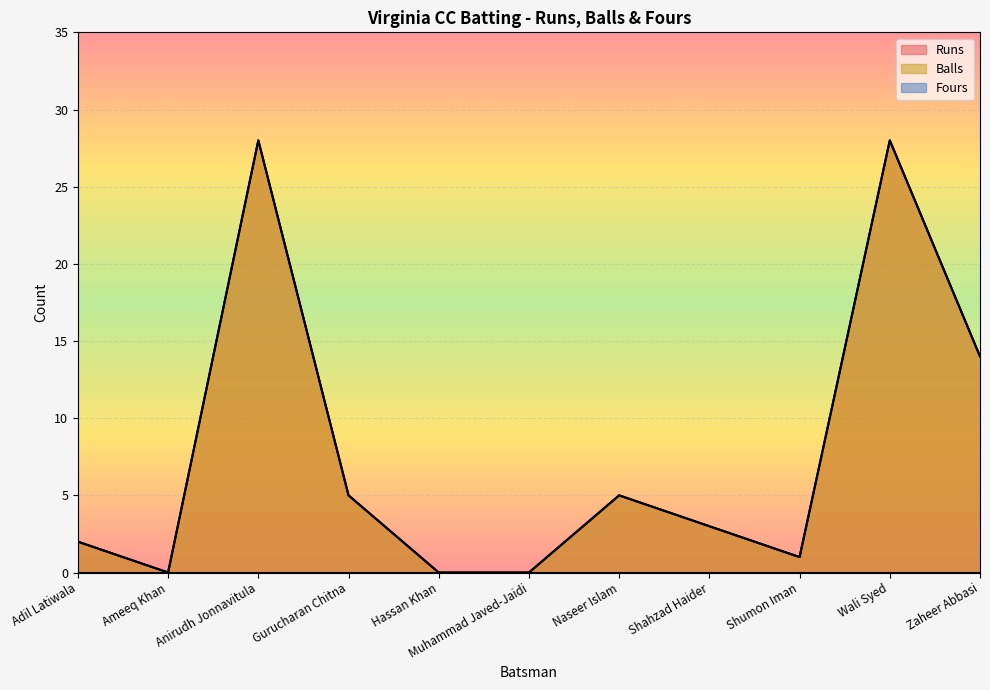

How many values in Runs are above zero?

8